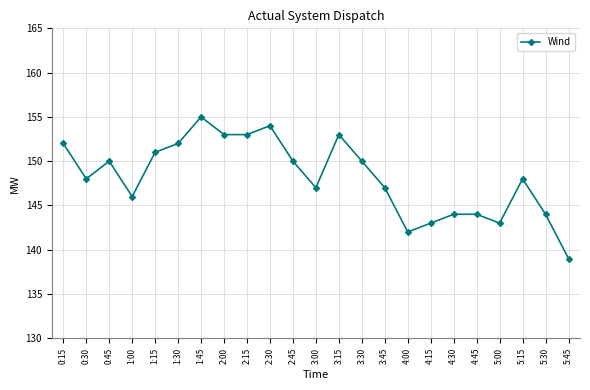

Where does the data first go above 148?

0:15